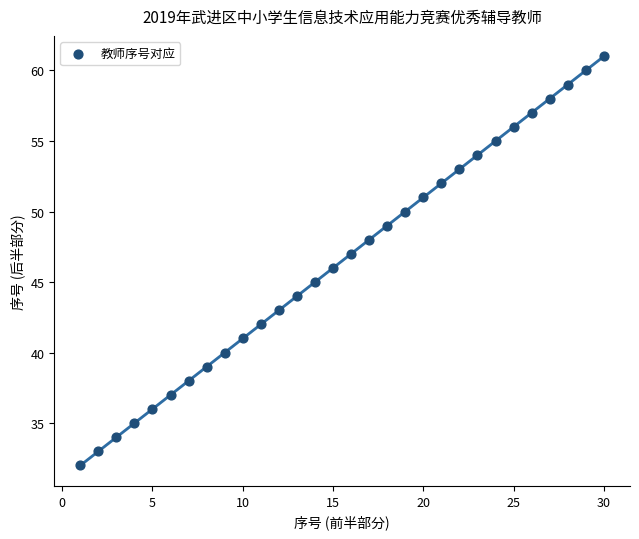

What is the range of X values (max minus min)?

29